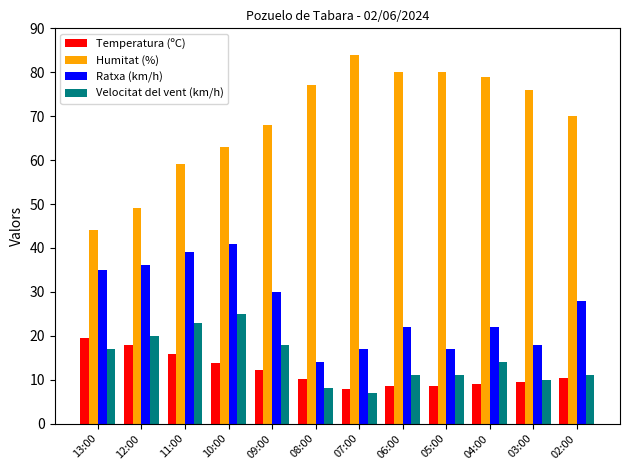

What is the label of the 5th bar from the right?

06:00